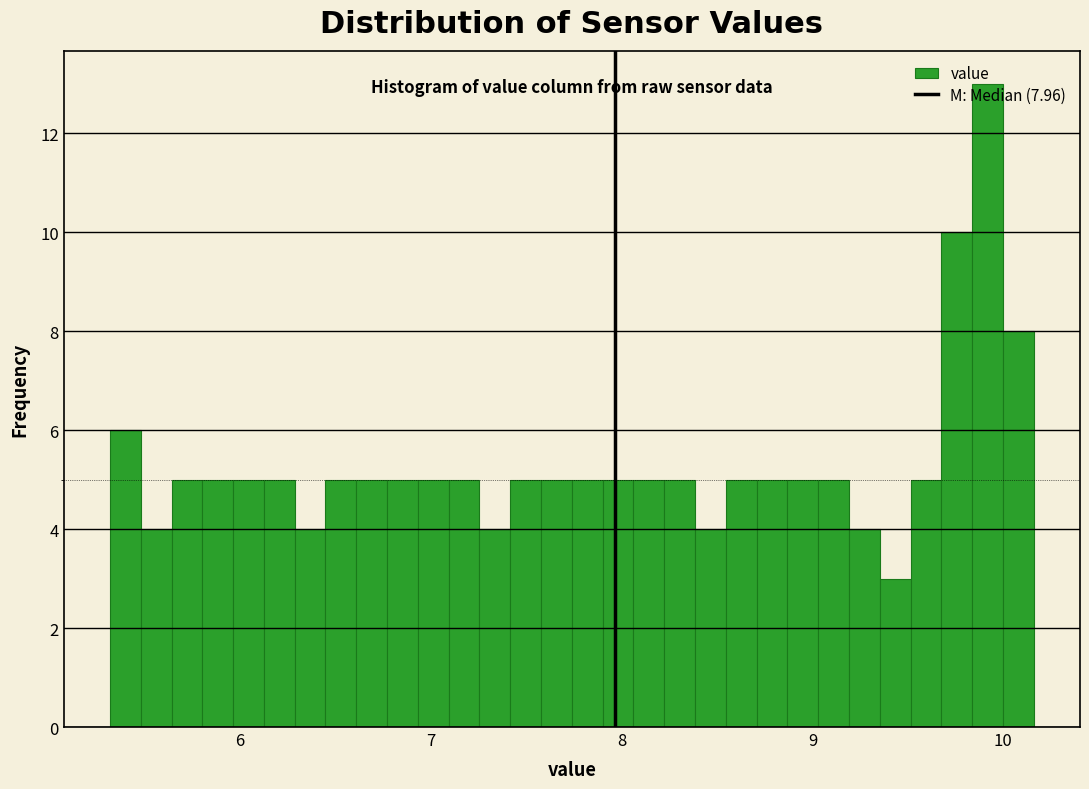

Read against the x-axis, roughly where is the centre of the tallest bar?

9.9